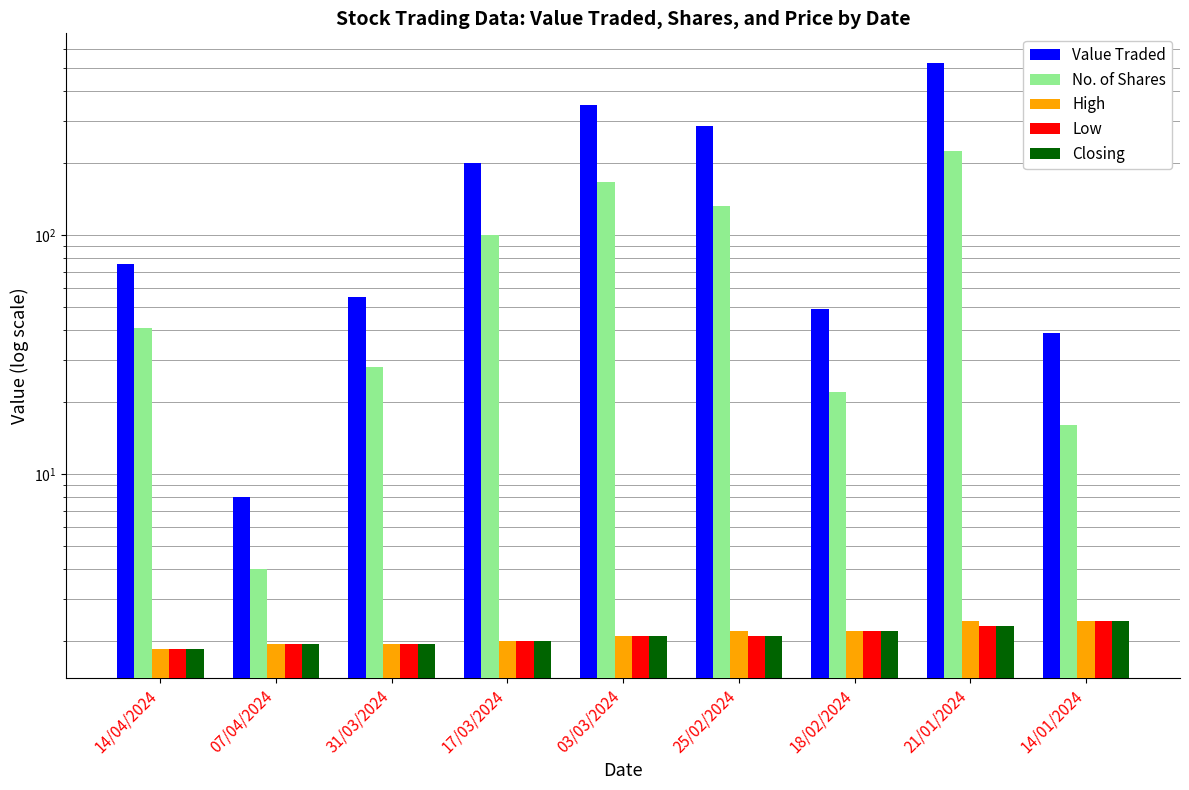

What is the maximum value shown in the chart?

526.0